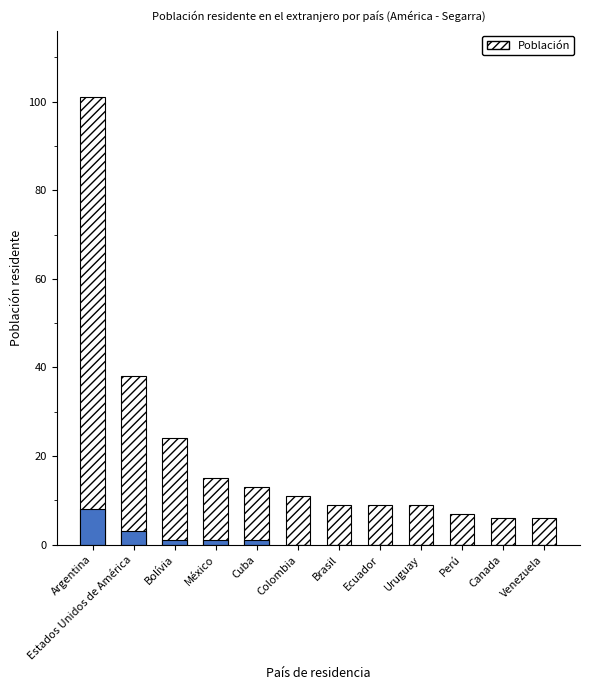

How many values are below 11?

6